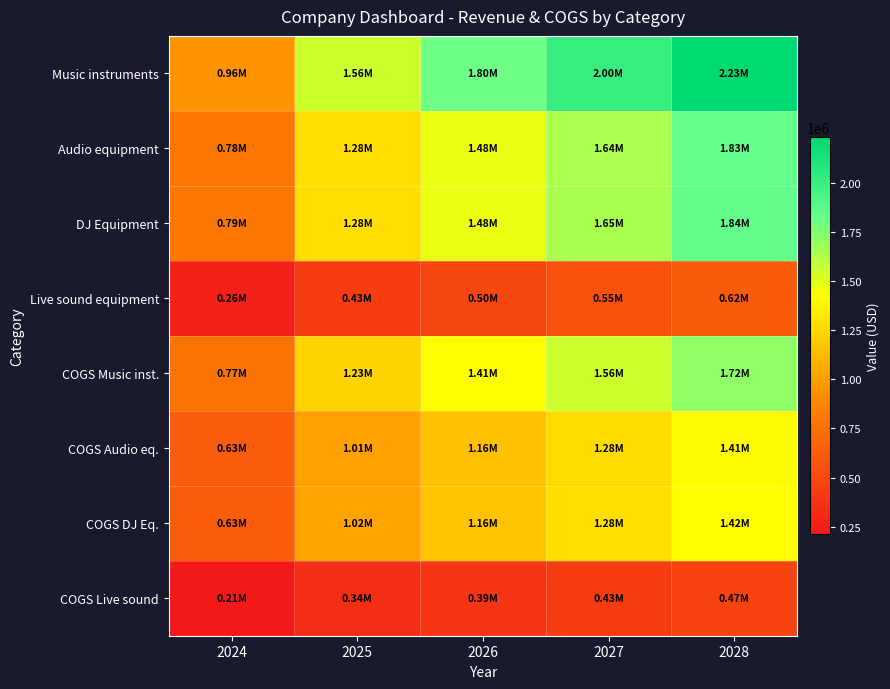

Reading left to right, list all the values displayed in this chart.

Music instruments: 2024=957120.0	2025=1558645.4	2026=1799965.4	2027=2004358.5	2028=2233459.7
Audio equipment: 2024=784539.3	2025=1277602.2	2026=1475409.1	2027=1642947.6	2028=1830739.0
DJ Equipment: 2024=788427.6	2025=1283934.2	2026=1482721.5	2027=1651090.3	2028=1839812.4
Live sound equipment: 2024=263806.2	2025=429601.6	2026=496115.5	2027=552451.3	2028=615597.3
COGS Music inst.: 2024=765696.0	2025=1234810.4	2026=1412147.4	2027=1557235.3	2028=1718382.7
COGS Audio eq.: 2024=627631.4	2025=1012158.6	2026=1157519.6	2027=1276446.3	2028=1408536.8
COGS DJ Eq.: 2024=630742.1	2025=1017175.0	2026=1163256.4	2027=1282772.6	2028=1415517.8
COGS Live sound: 2024=211045.0	2025=340344.6	2026=389223.1	2027=429213.0	2028=473629.2